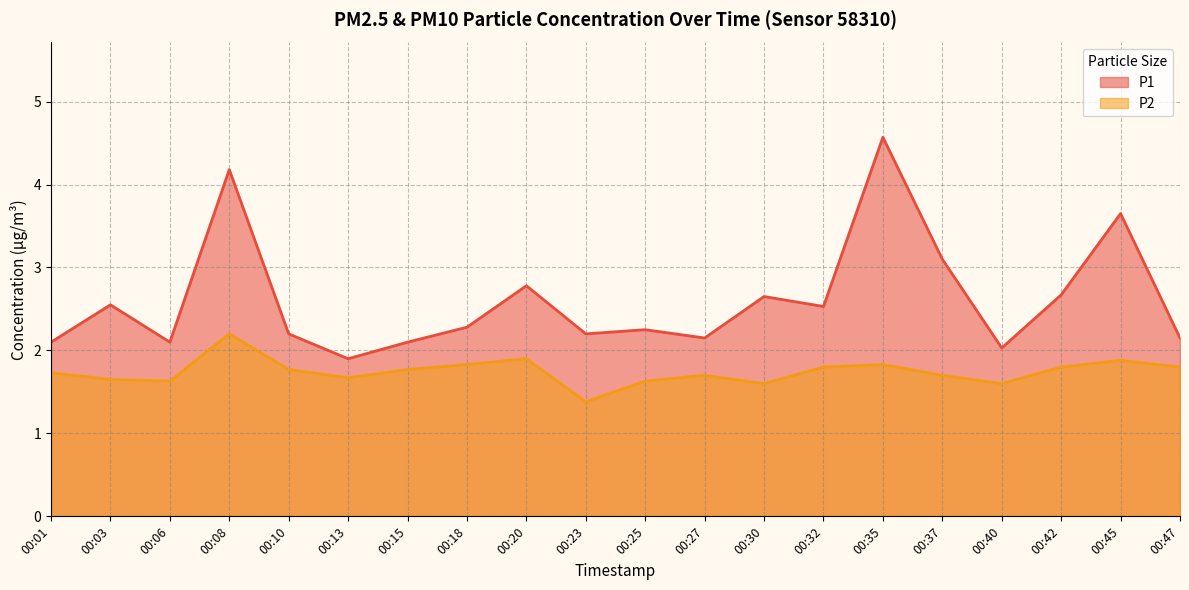

What are all the series names shown in the legend?

P1, P2